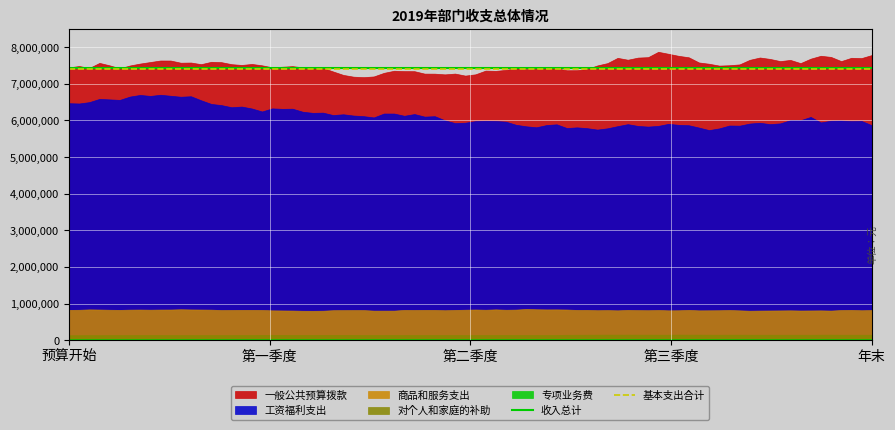

Does the chart display data point markers on the line(s)?

No